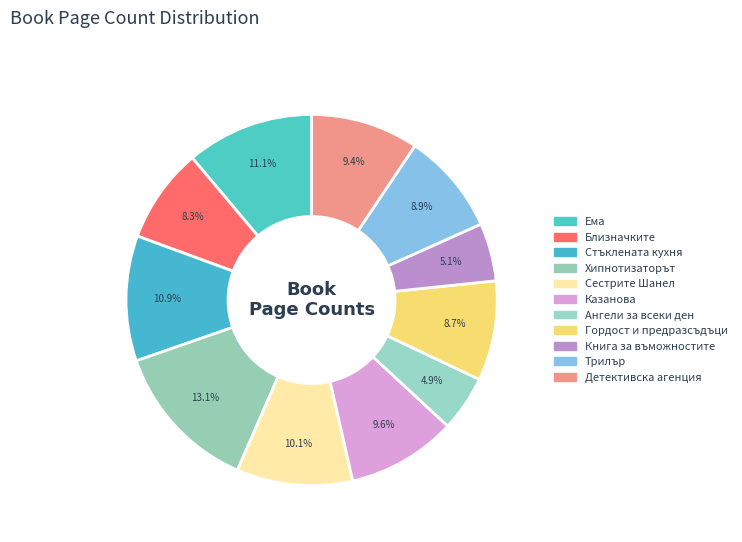

How many slices are in this pie chart?

11